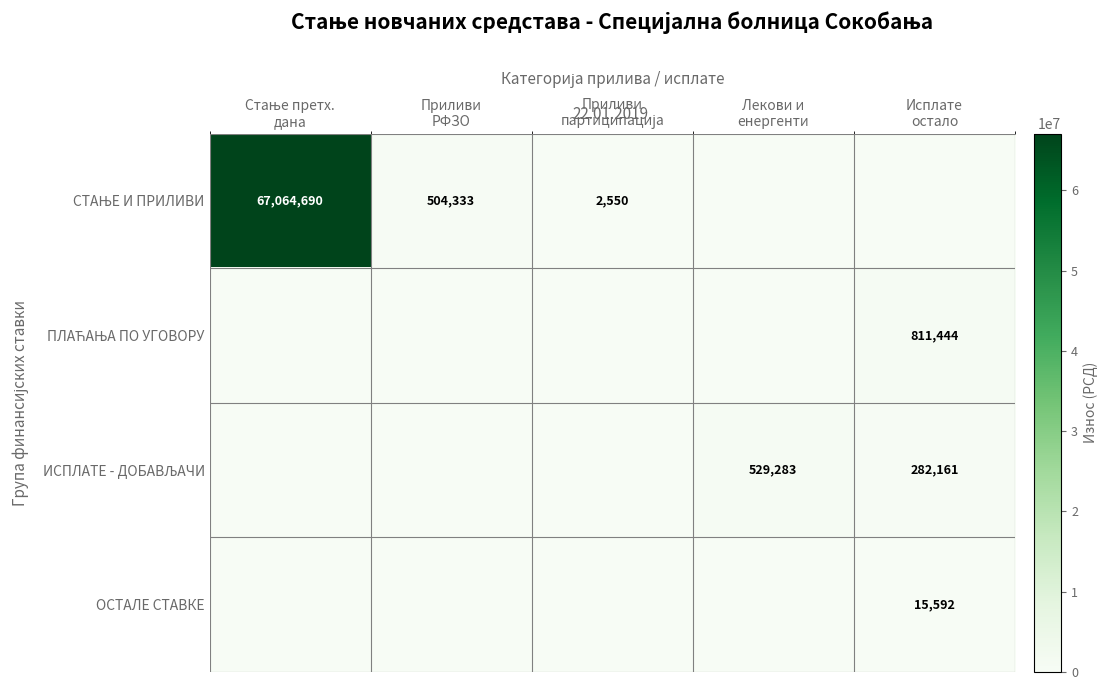

What is the maximum value for ОСТАЛЕ СТАВКЕ?

15592.5